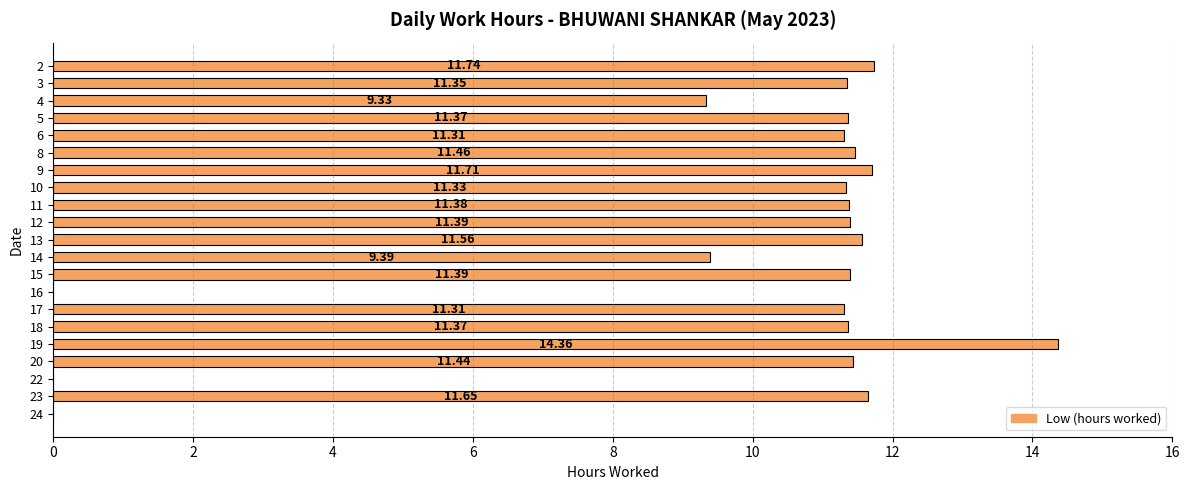

What is the sum of the values at 4 and 5?

20.7